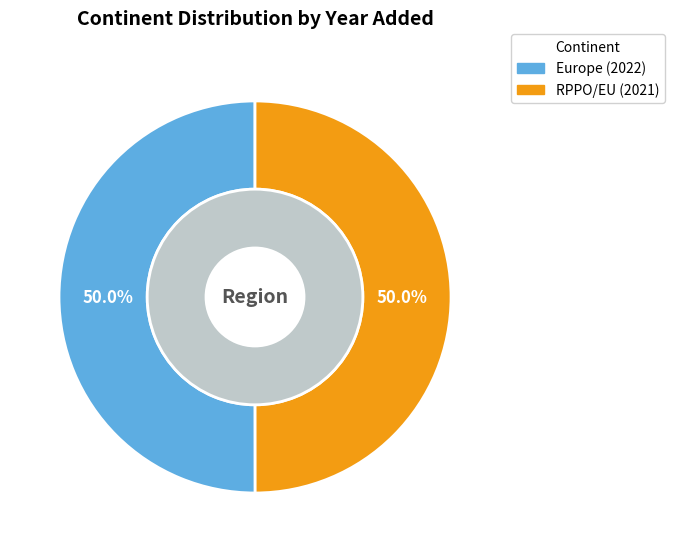

Does RPPO/EU represent more than half of the total?

No